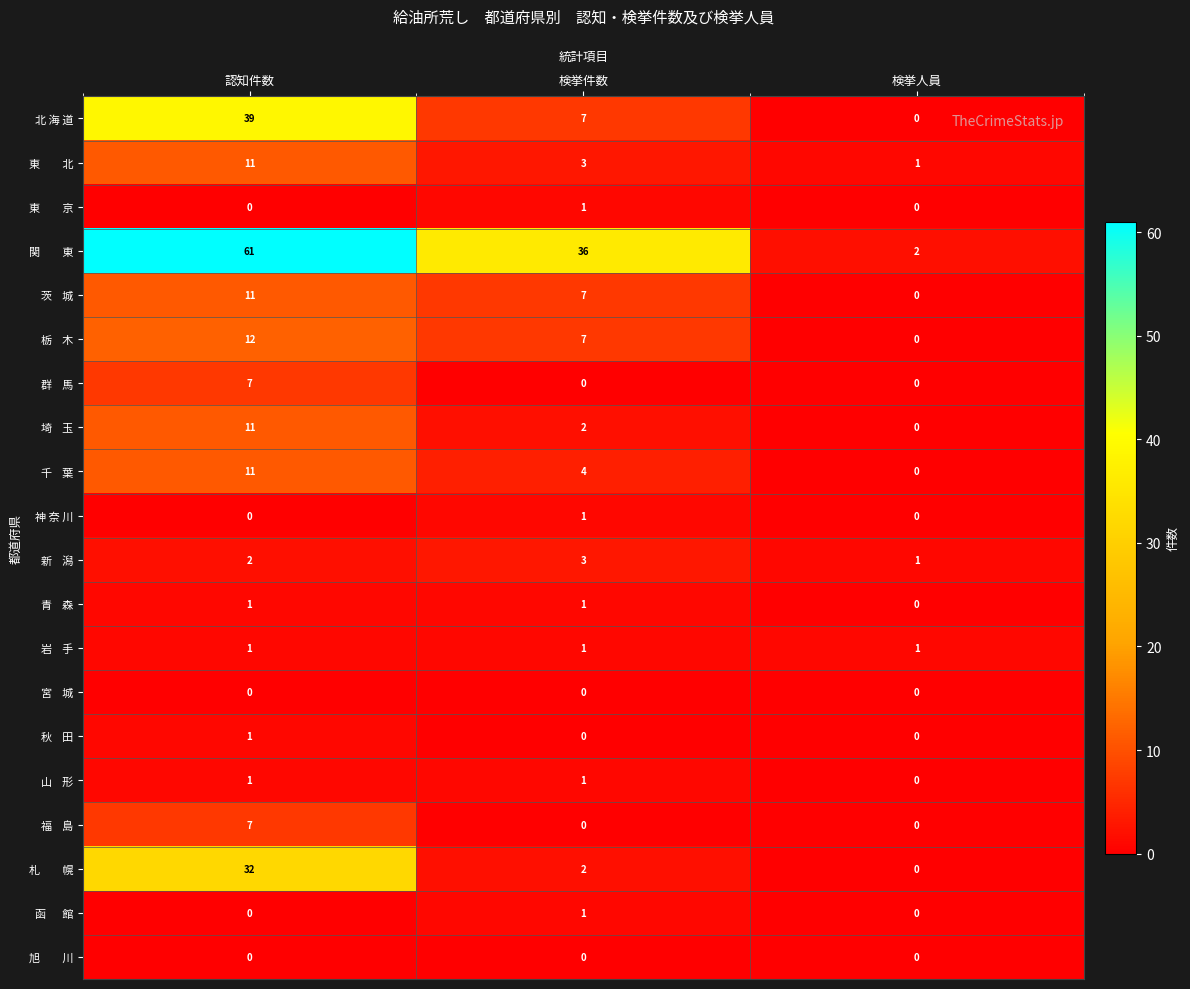

What is the total value across all series at 検挙人員?

5